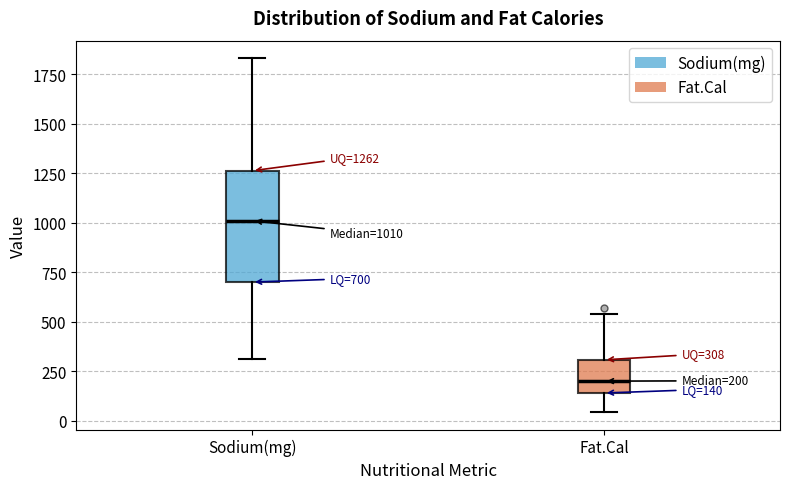

Which box is the tallest, from its lower edge to its upper edge?

Sodium(mg)